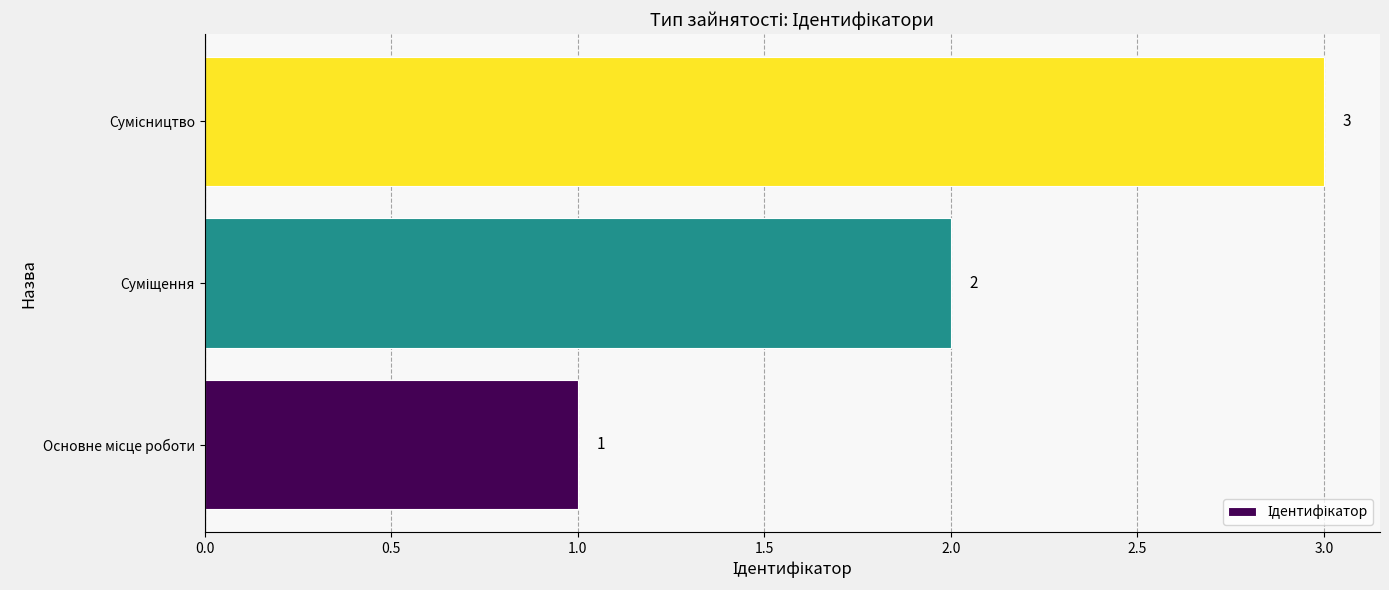

What is the difference between the maximum and minimum values?

2